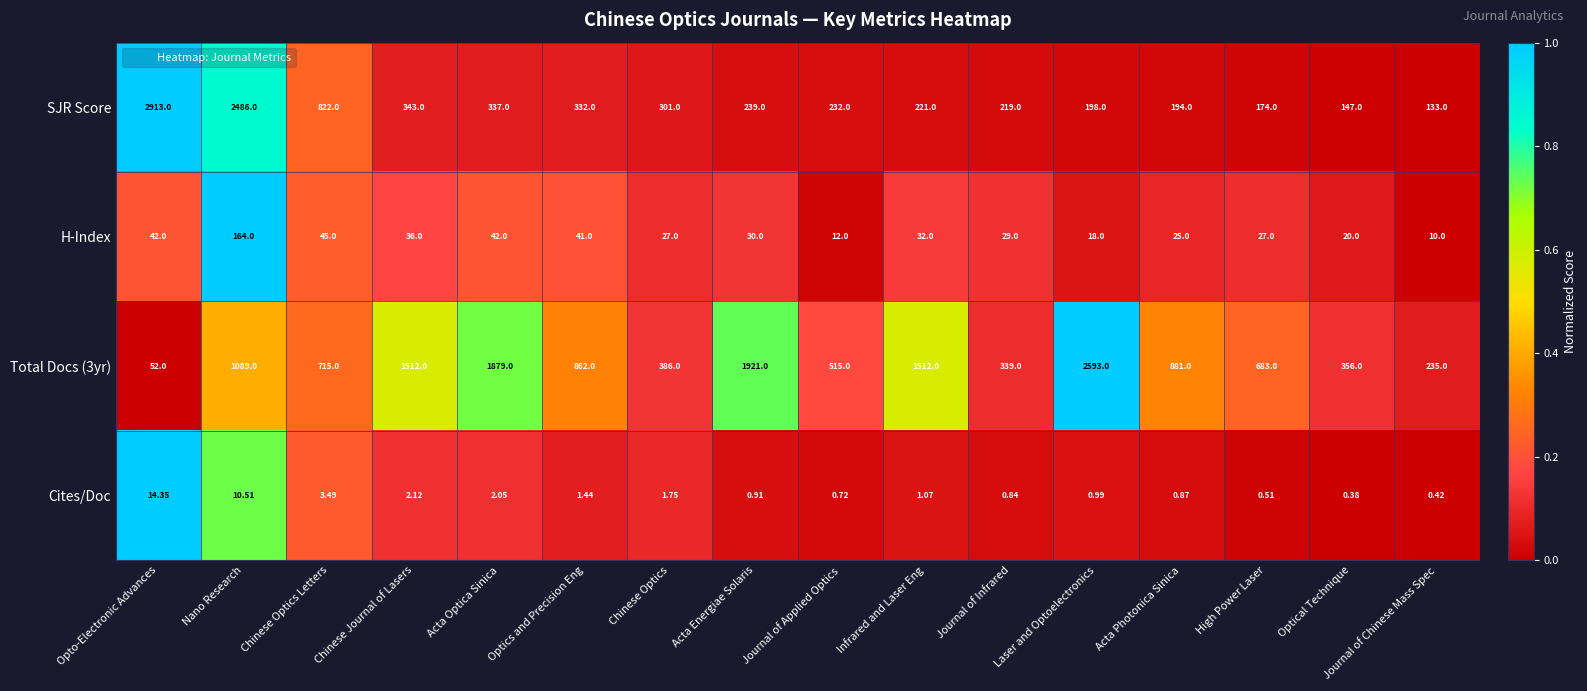

How many data points does each series have?

16